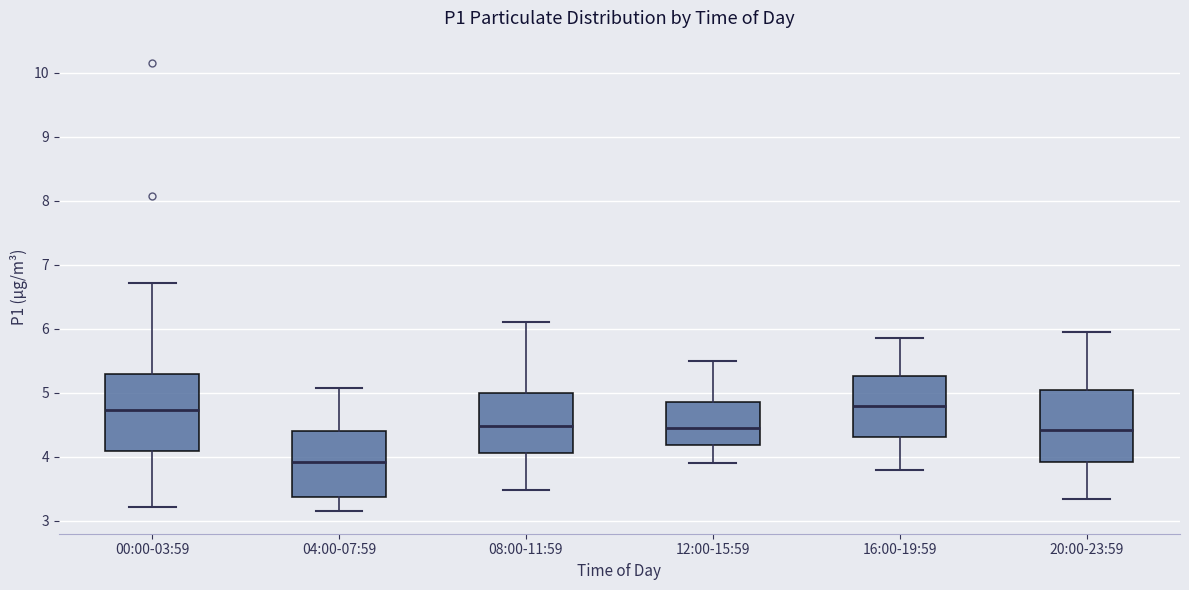

Reading left to right, read every box against the y-axis: the position of its median line, the range the box covers, and the ends of its whiskers. The values are not printed on the chart, so give them approximately, as read against the axis.

00:00-03:59: median 4.7, box 4.1 to 5.3, whiskers 3.2 to 6.7
04:00-07:59: median 3.9, box 3.4 to 4.4, whiskers 3.2 to 5.1
08:00-11:59: median 4.5, box 4.1 to 5.0, whiskers 3.5 to 6.1
12:00-15:59: median 4.5, box 4.2 to 4.9, whiskers 3.9 to 5.5
16:00-19:59: median 4.8, box 4.3 to 5.3, whiskers 3.8 to 5.9
20:00-23:59: median 4.4, box 3.9 to 5.1, whiskers 3.4 to 6.0